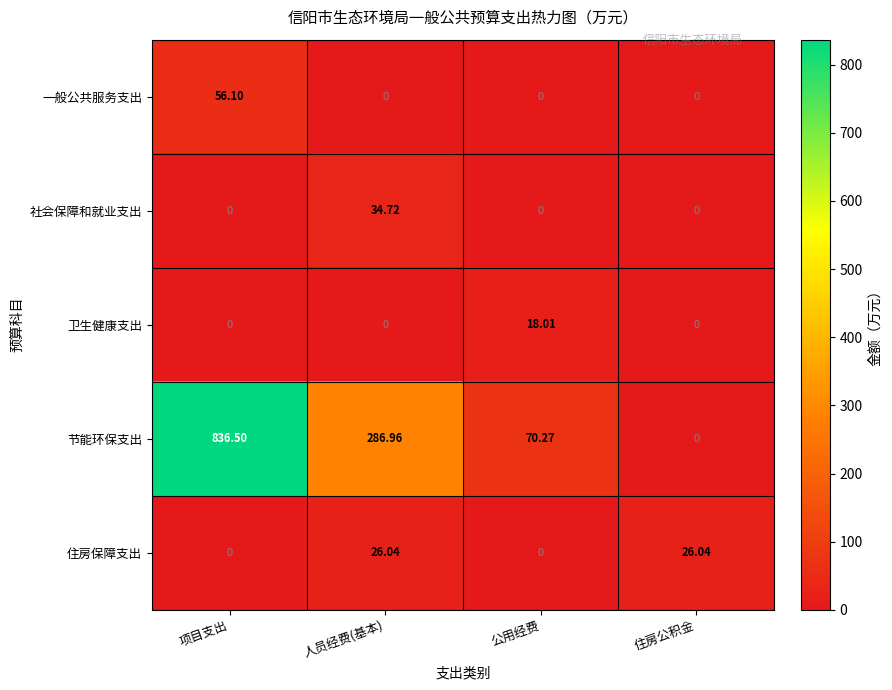

Where does the 节能环保支出 series first go above 286?

项目支出